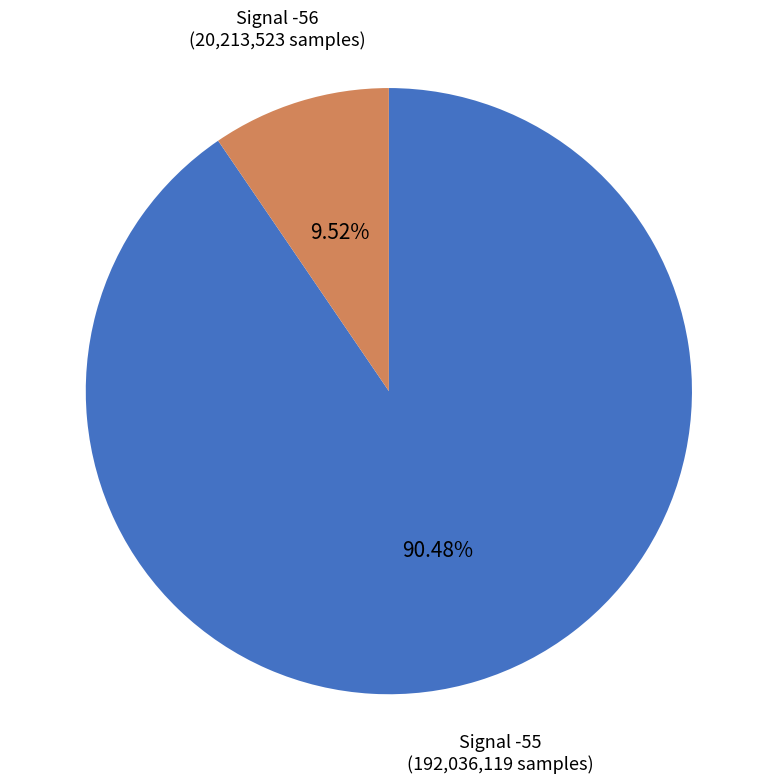

Is there any slice that represents more than half of the pie?

Yes